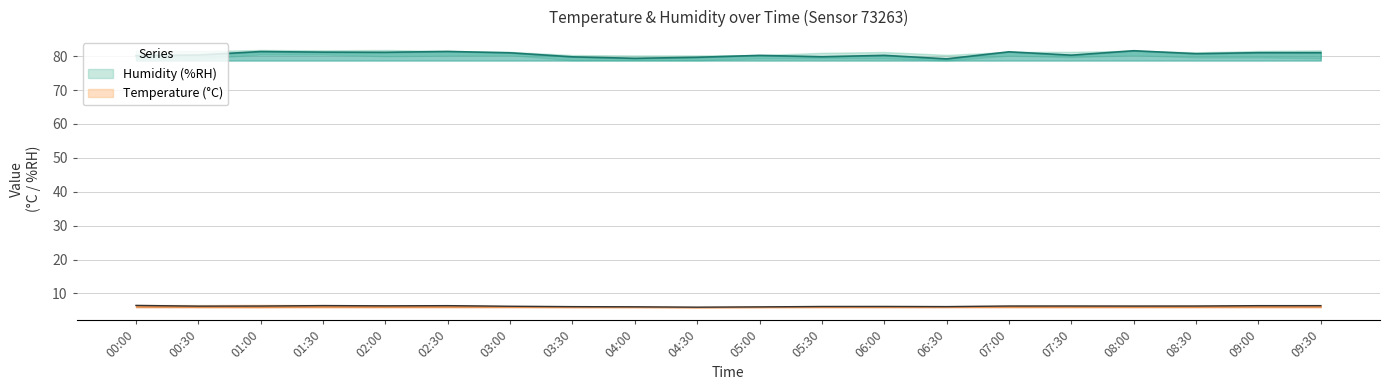

What is the difference between the maximum and second lowest values in the temperature_lower series?

0.3